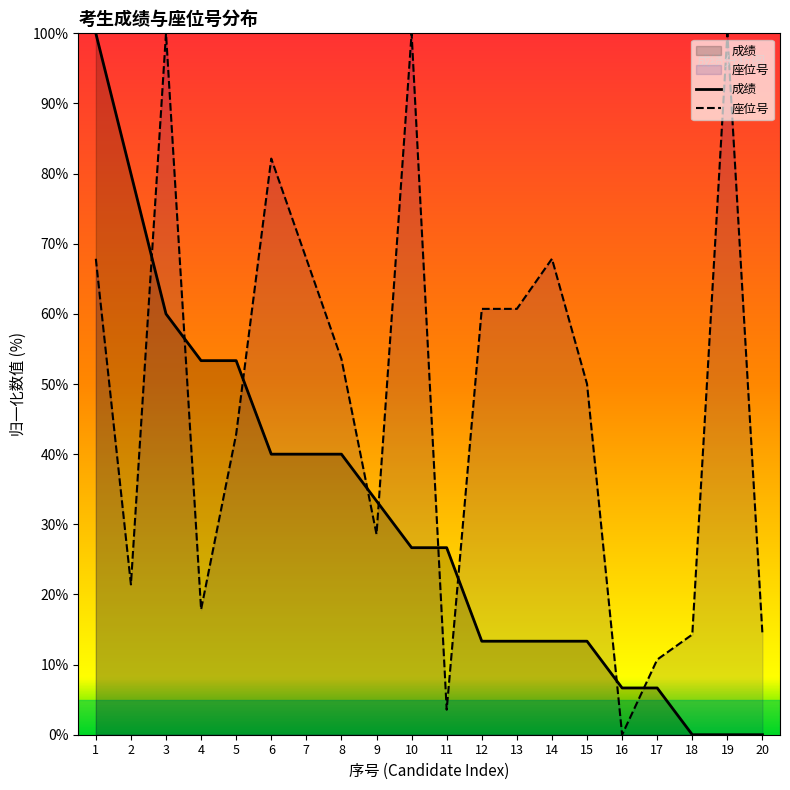

What is the sum of all 座位号 values?

964.3